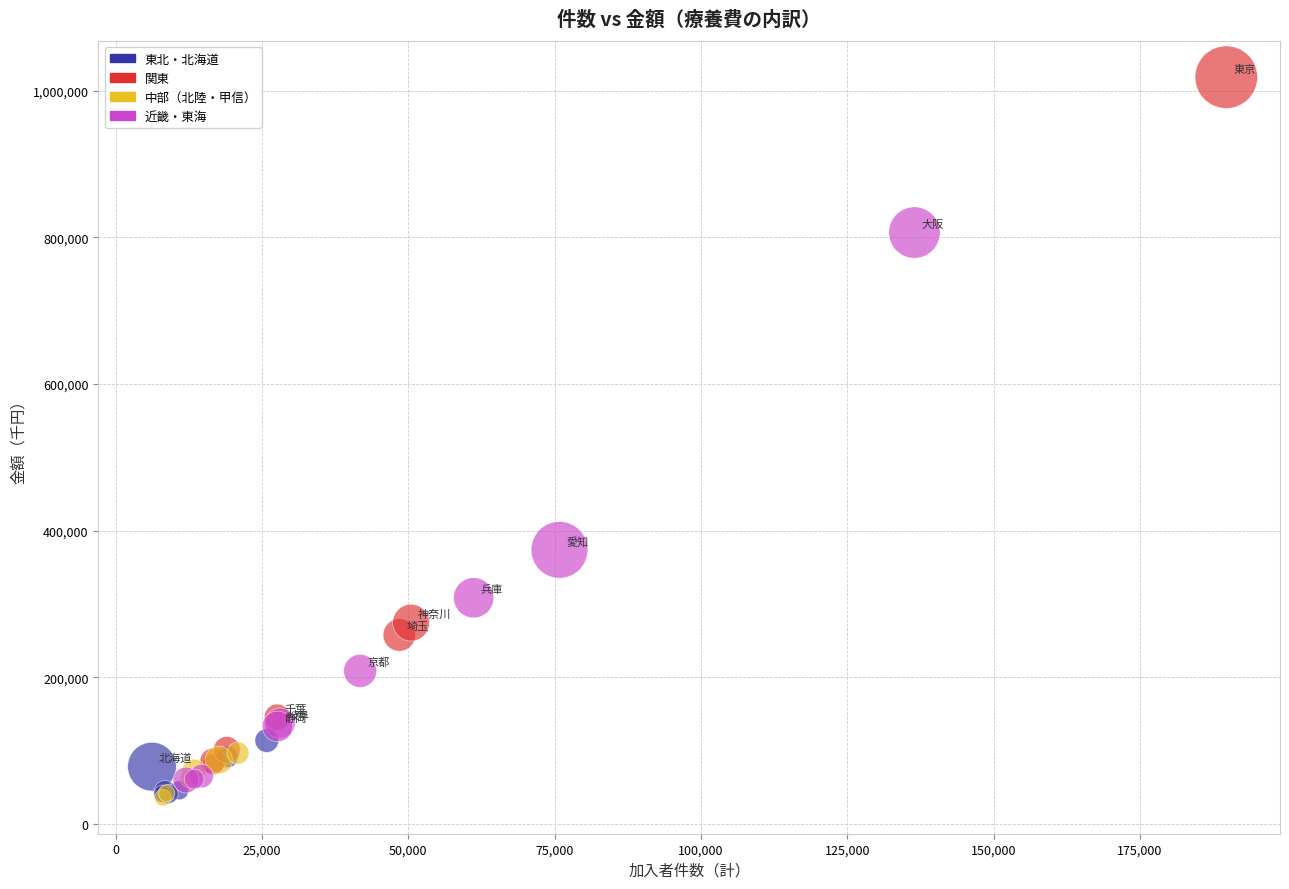

What Y value in the scatter plot is closest to 526946?

373656.4